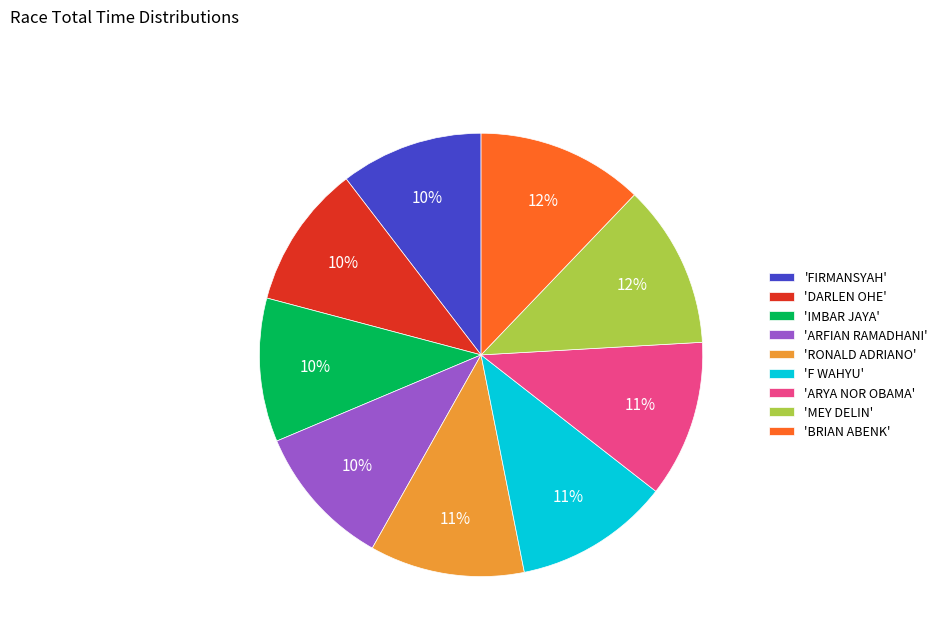

Combined, do 'IMBAR JAYA' and 'FIRMANSYAH' account for over 50%?

No